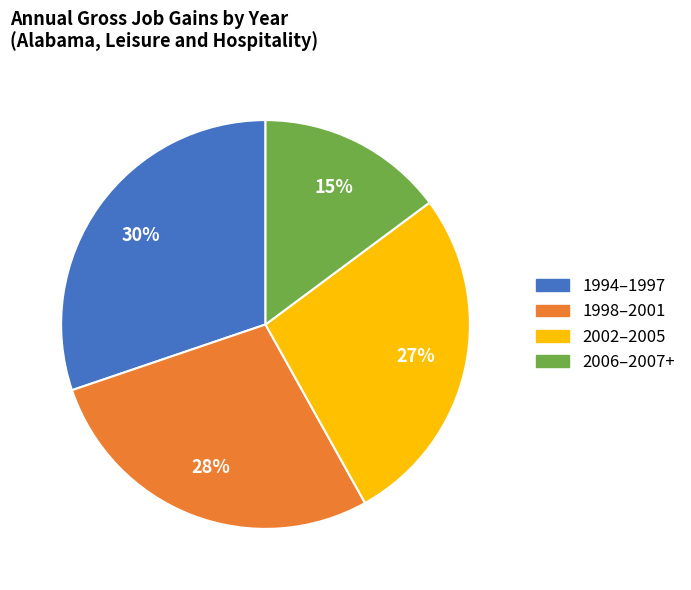

The 1994–1997 slice represents 23% of the pie. True or false?

False